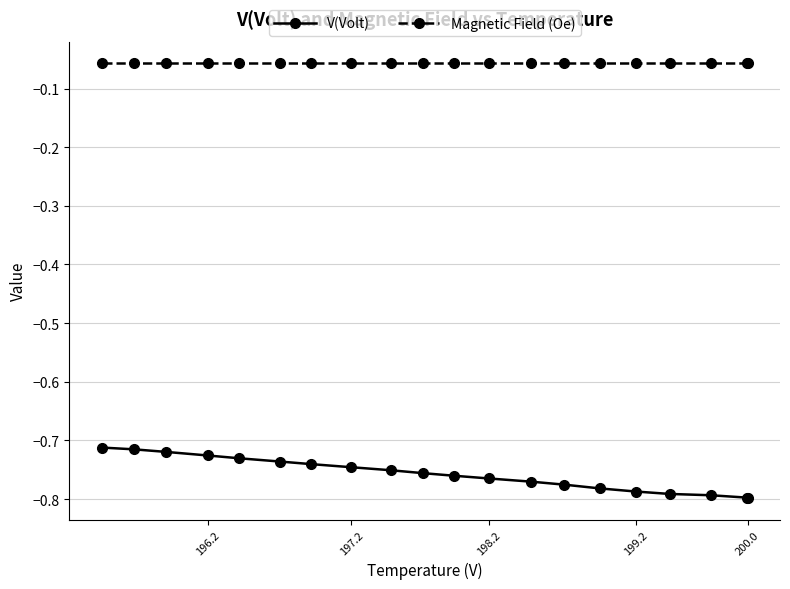

What are all the series names shown in the legend?

V(Volt), Magnetic Field (Oe)